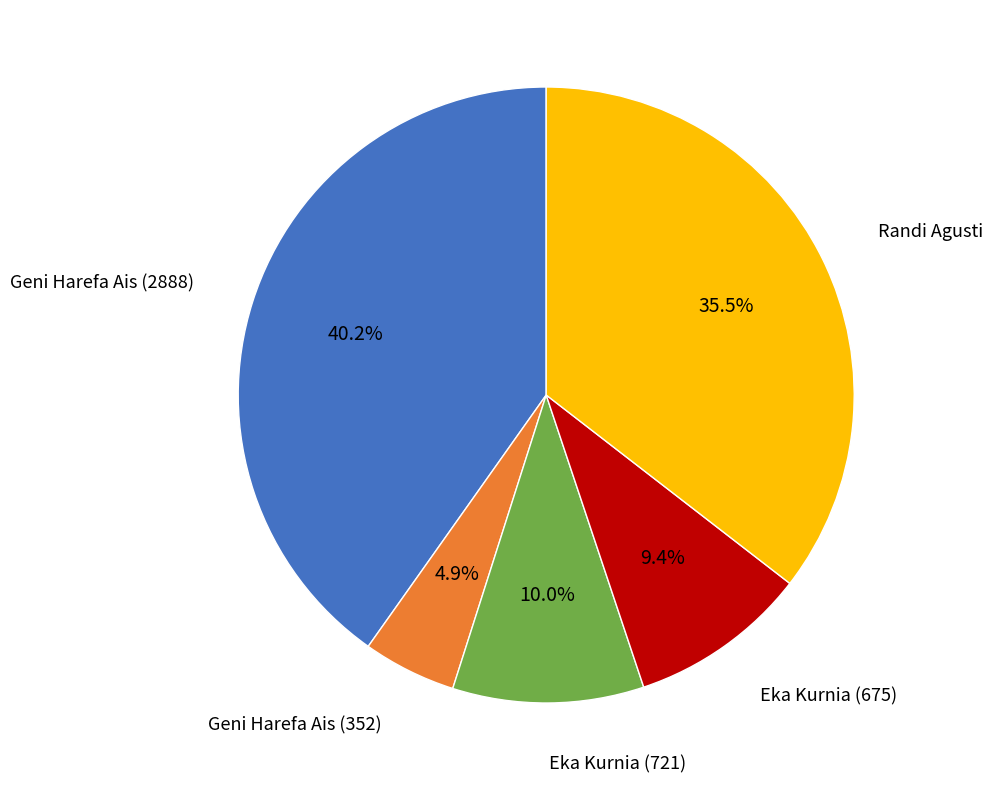

Between Randi Agusti and Geni Harefa Ais (352), which is larger?

Randi Agusti